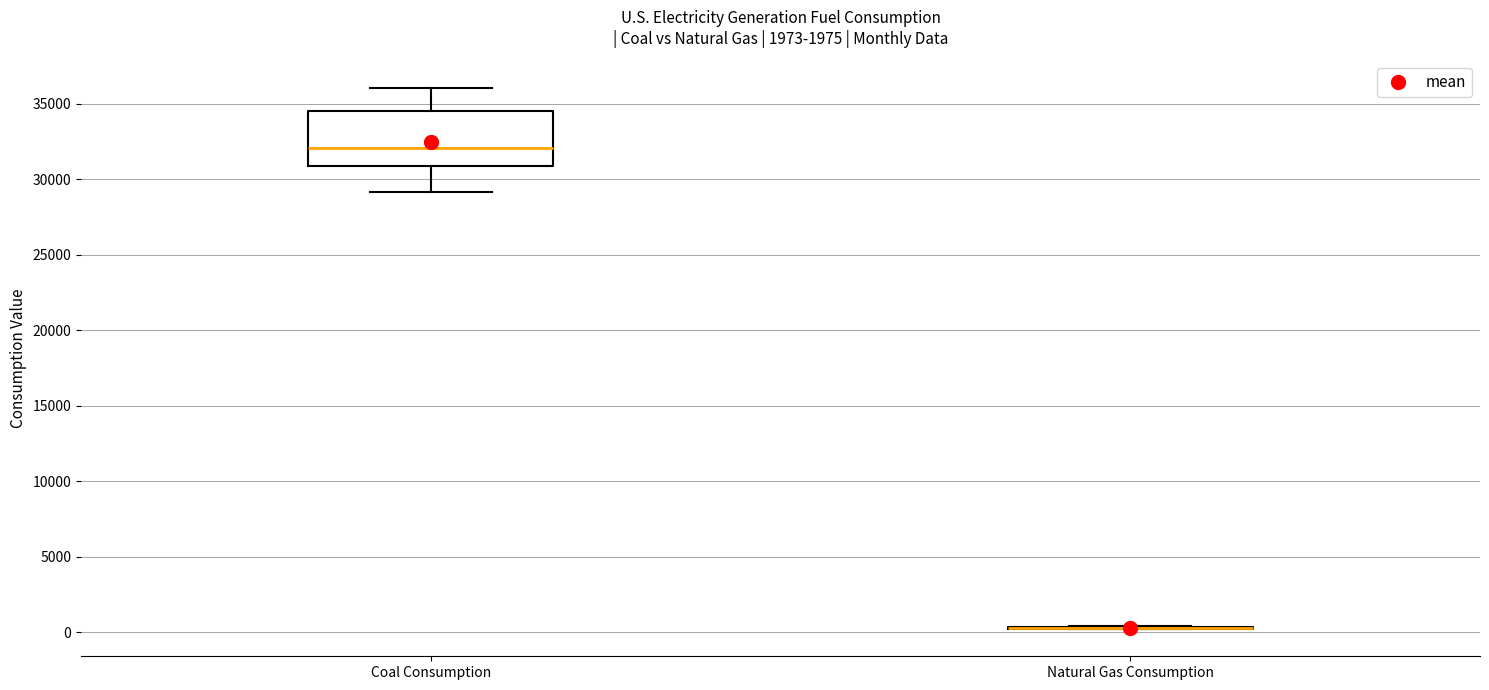

Which box is the tallest, from its lower edge to its upper edge?

Coal Consumption